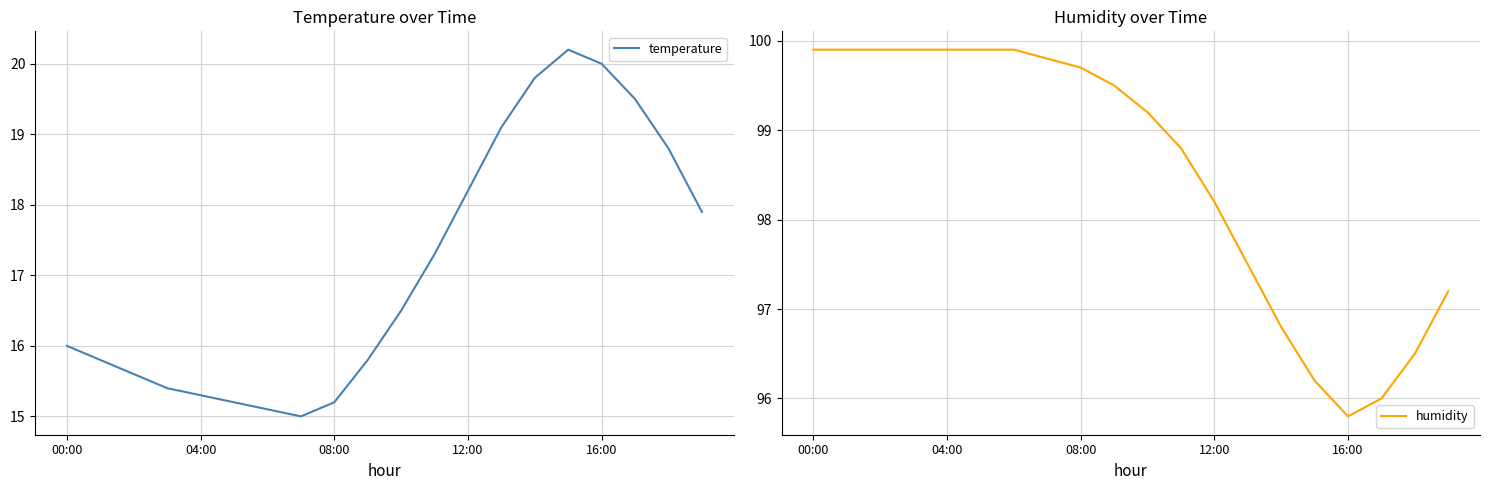

True or false: temperature and humidity cross at least once.

False